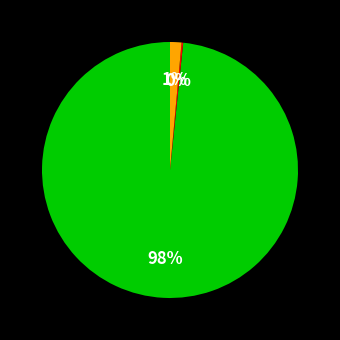

Is there any slice that represents more than half of the pie?

Yes